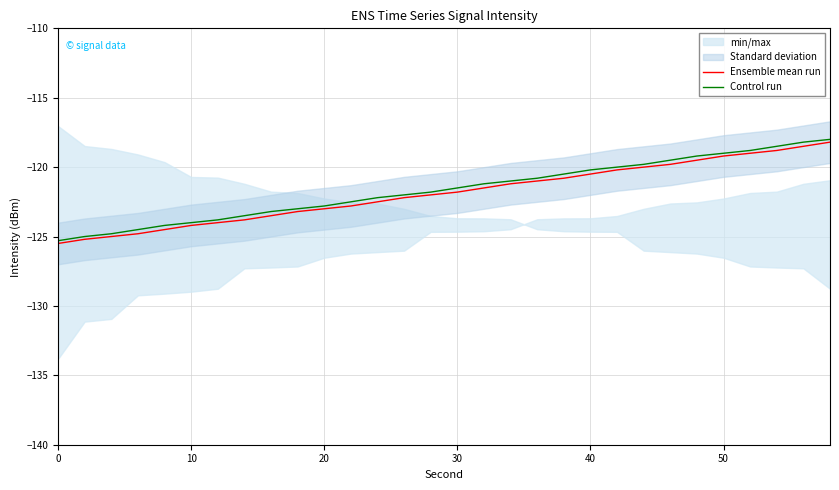

Is it true that Ensemble mean run equals -171.0 at 30?

False